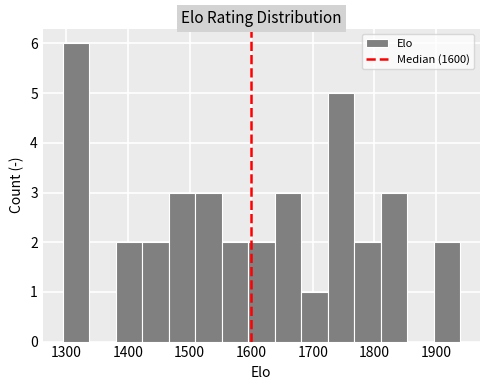

Reading left to right, transcribe this chart: for each bar, give the range it covers on the x-axis and its height. Neither the bar edges nor the heights are printed on the chart, so give them approximately, as read against the axes.

1294 to 1337: 6
1337 to 1380: 0
1380 to 1423: 2
1423 to 1466: 2
1466 to 1509: 3
1509 to 1552: 3
1552 to 1595: 2
1595 to 1638: 2
1638 to 1681: 3
1681 to 1724: 1
1724 to 1767: 5
1767 to 1810: 2
1810 to 1853: 3
1853 to 1896: 0
1896 to 1939: 2